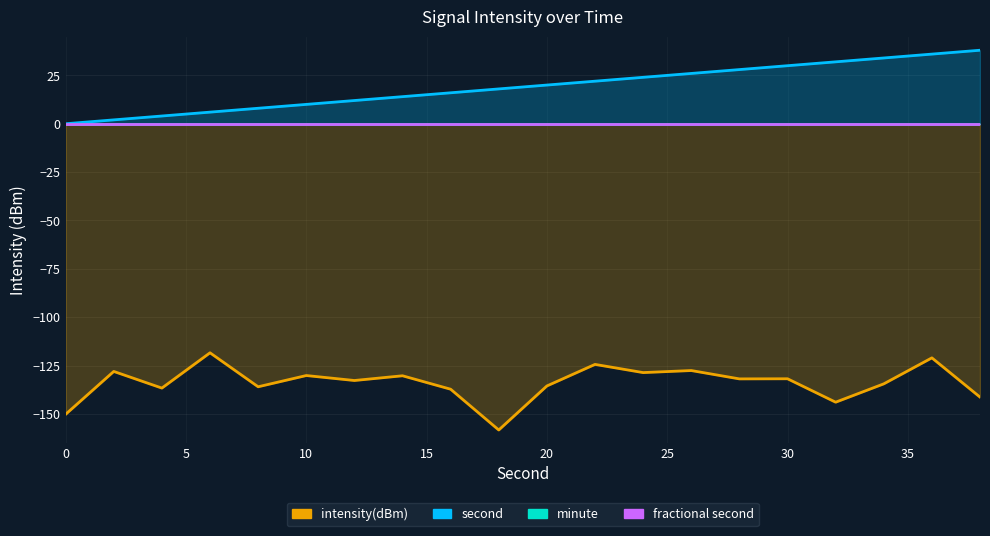

At 30, list the series in order from smallest to largest.

intensity(dBm), minute, fractional second, second